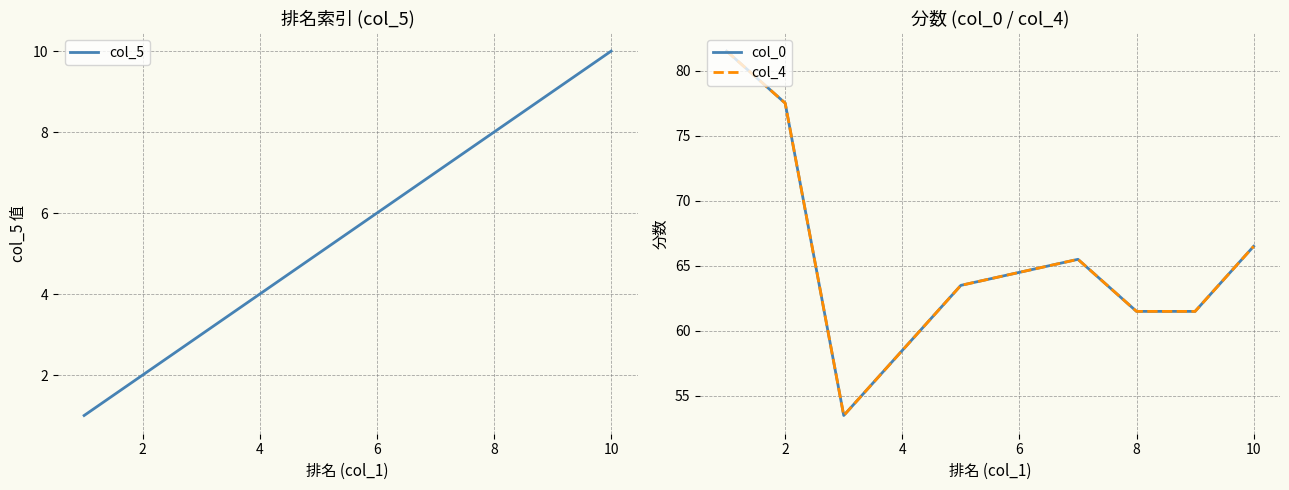

The value of col_5 at 2 is 3. True or false?

False